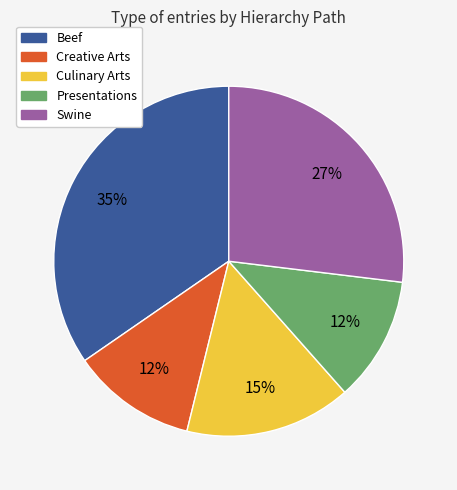

True or false: Creative Arts accounts for 21% of the total.

False